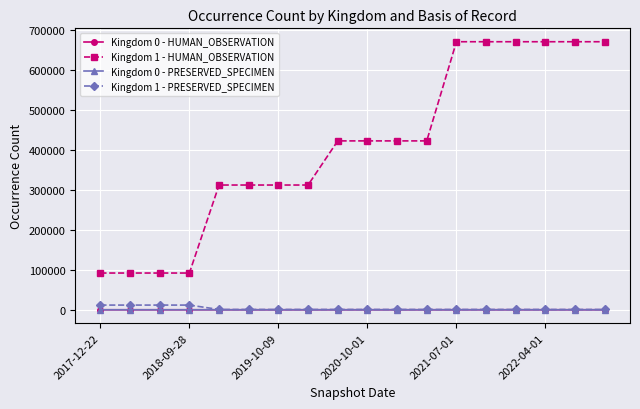

What is the average value of the Kingdom 0 - PRESERVED_SPECIMEN series?

6